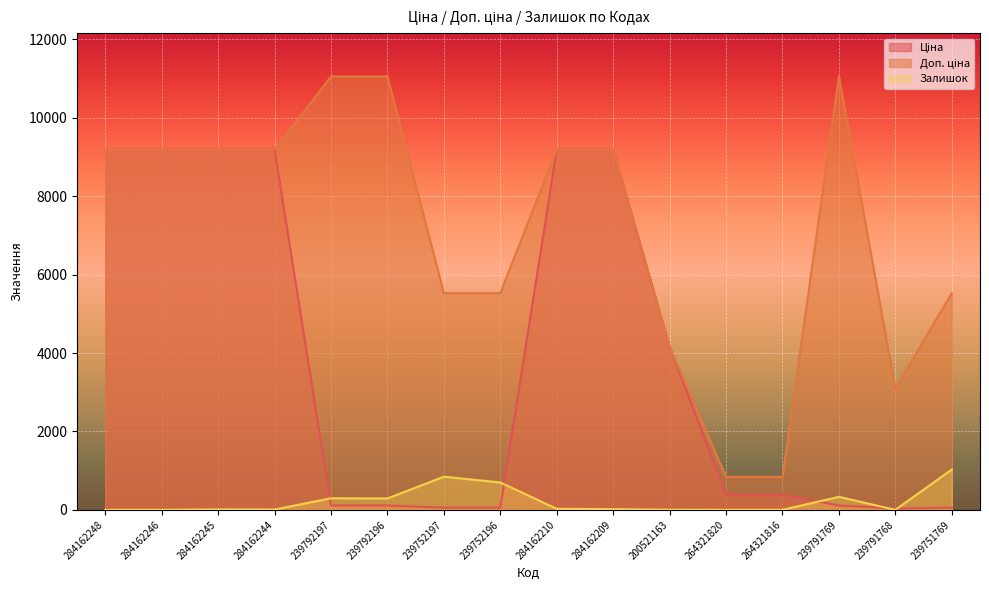

Which series ends up on top after the final intersection of Залишок and Ціна?

Залишок